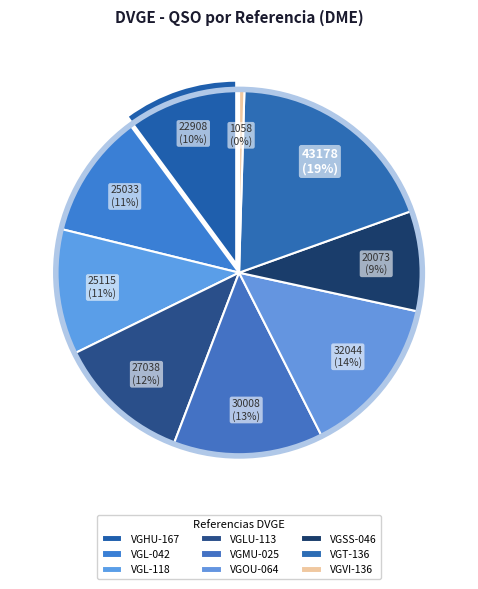

Which category has the smallest portion of the pie?

VGVI-136